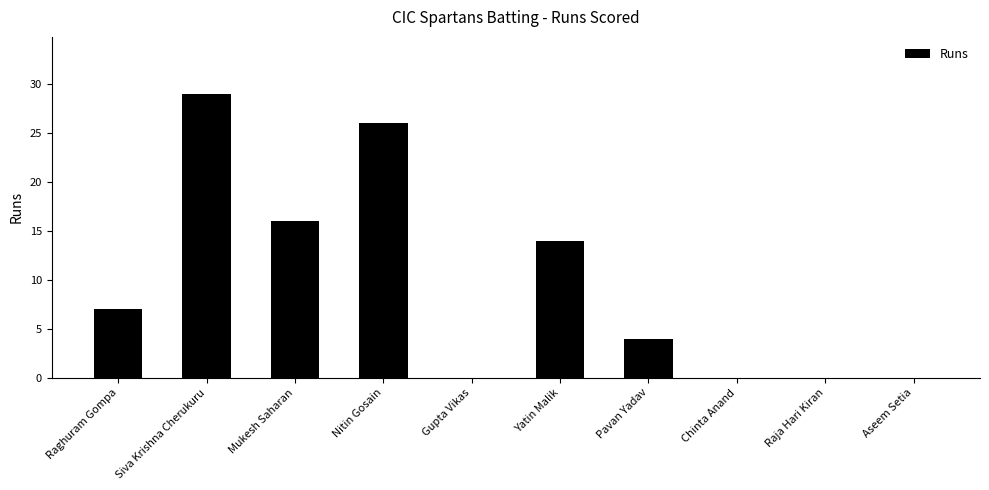

What is the average value?

10